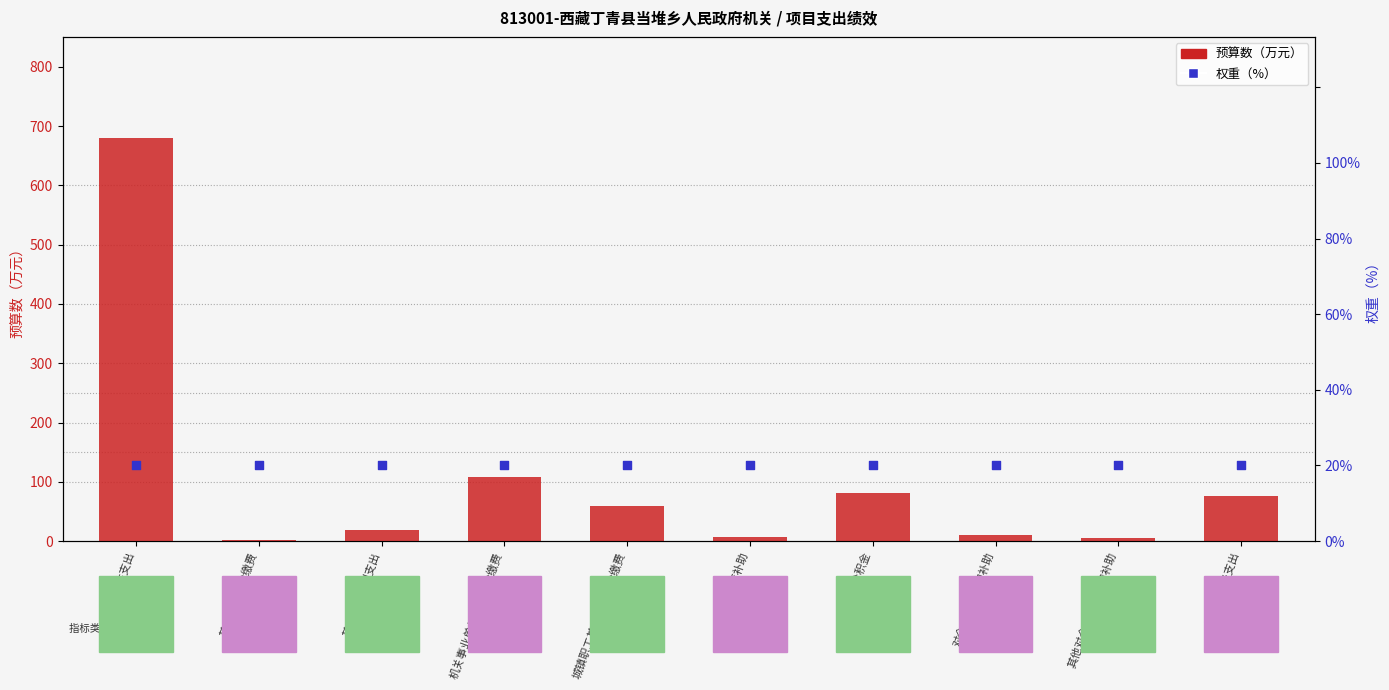

What are all the series names shown in the legend?

预算数, 权重